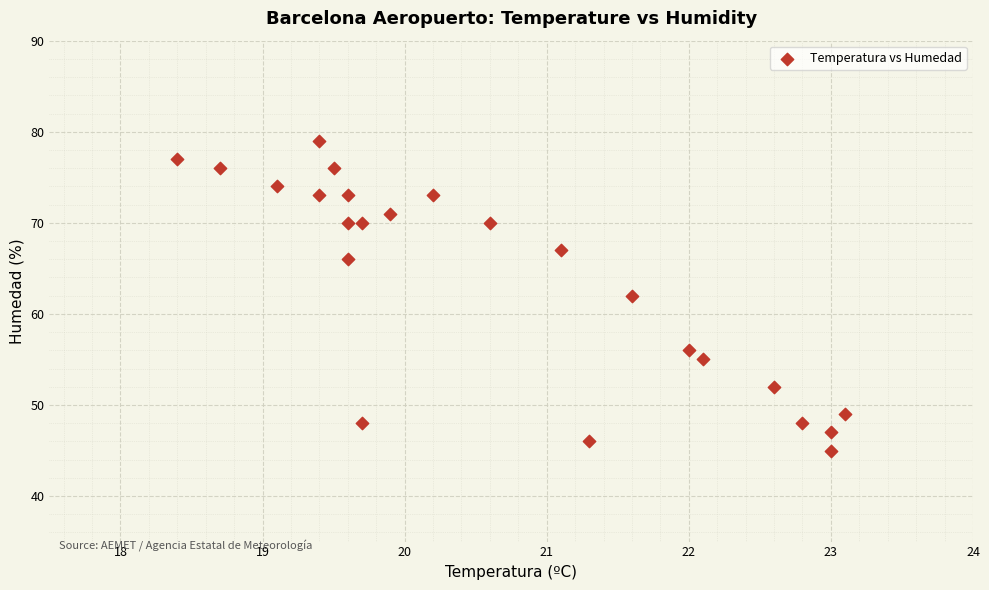

What is the range of Y values (max minus min)?

34